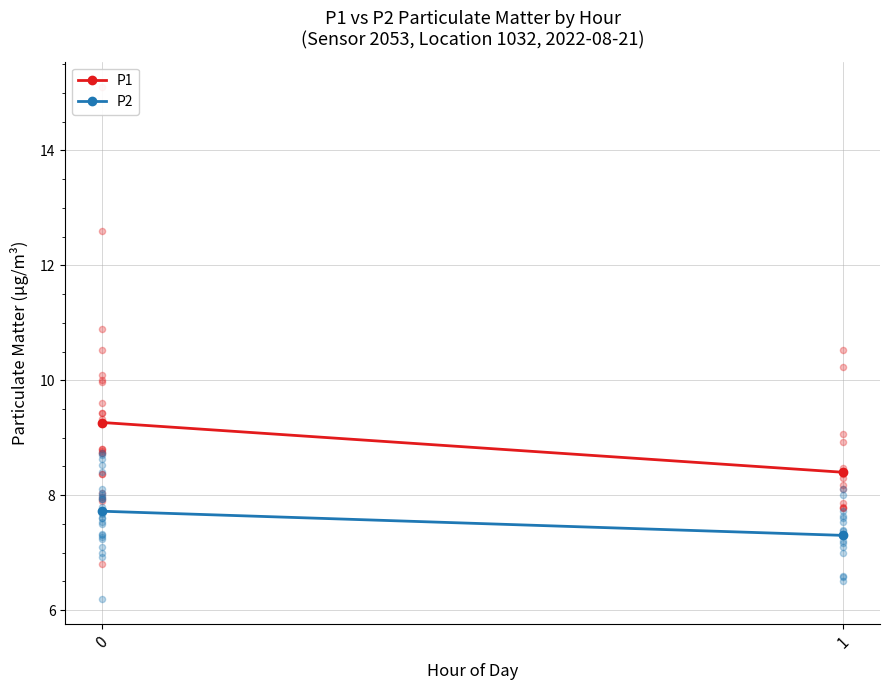

Which series has the largest Y range (max minus min)?

P1